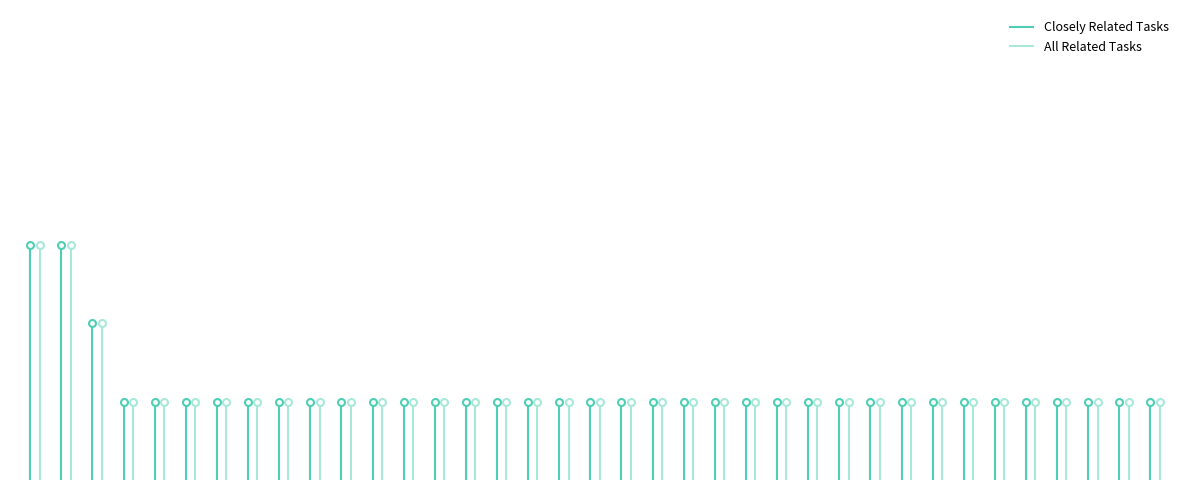

The Closely Related Tasks series shows 1 at Ophthalmic Laboratory Technicians. True or false?

False